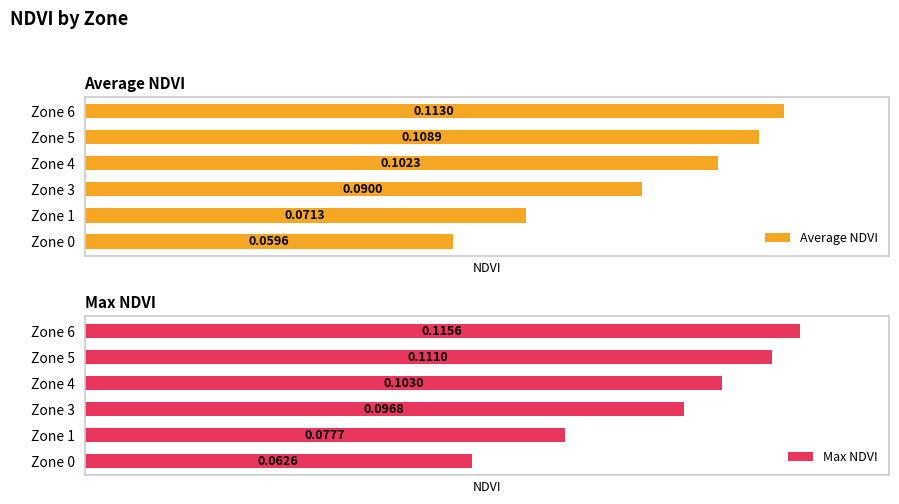

Read the Max NDVI value at Zone 1.

0.1